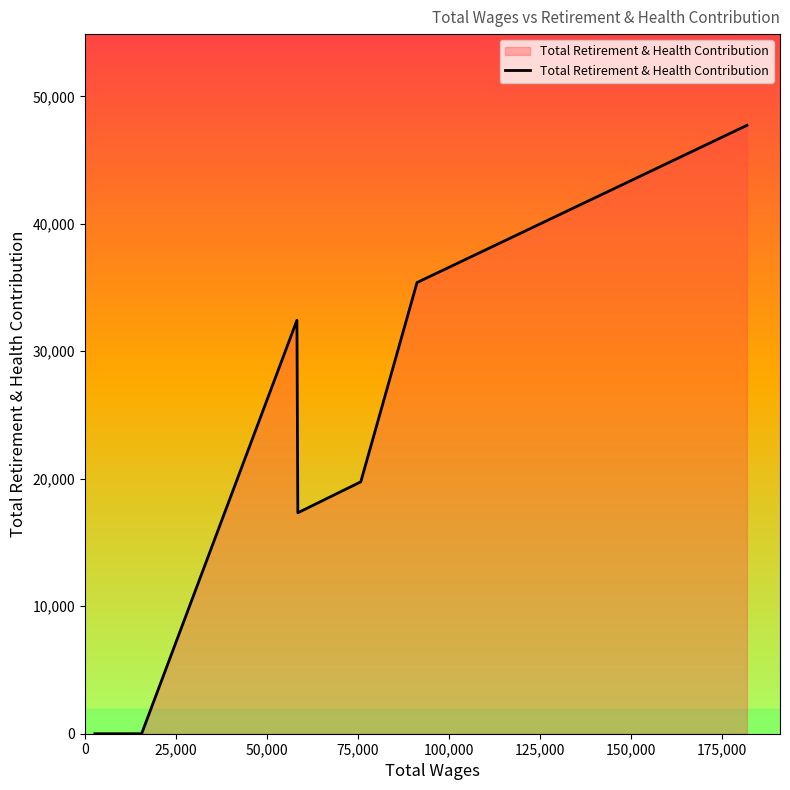

What is the greatest value displayed?

47723